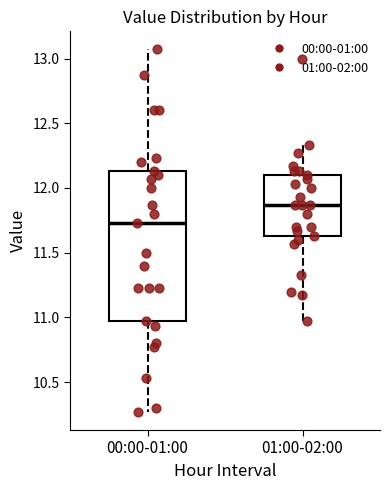

Where is the lower edge of the box for 00:00-01:00 on the y-axis? The values are not printed on the chart, so give them approximately, as read against the axis.

10.95